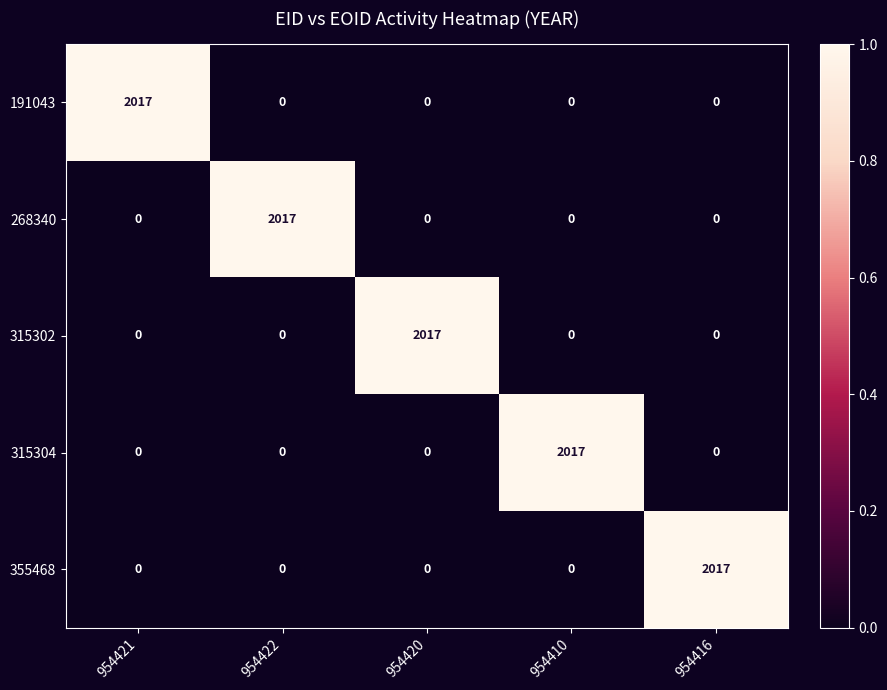

What is the spread (max minus min) of values at 954421?

2017